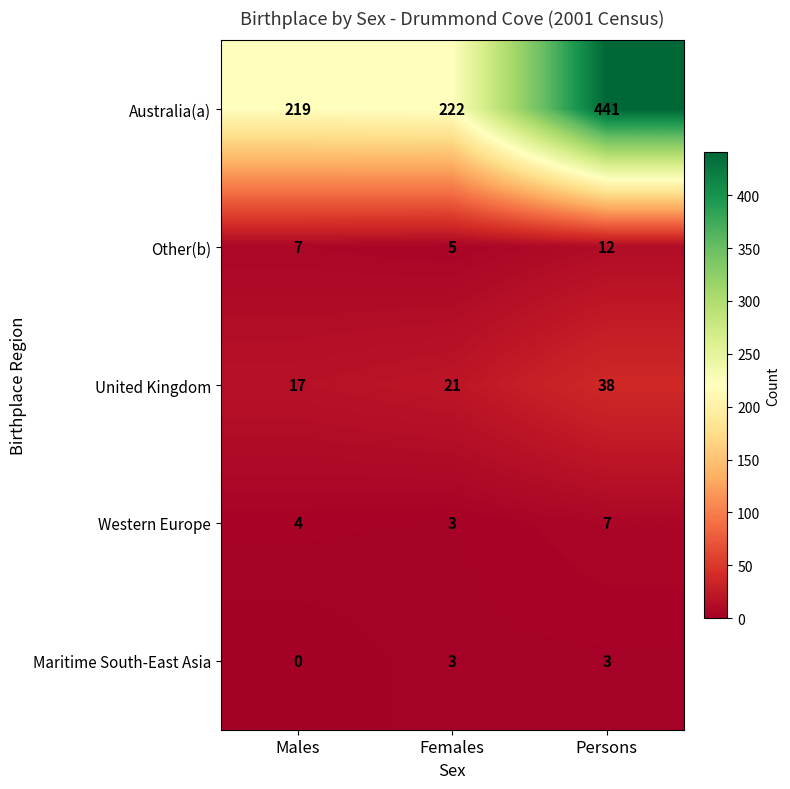

How many data points does each series have?

3